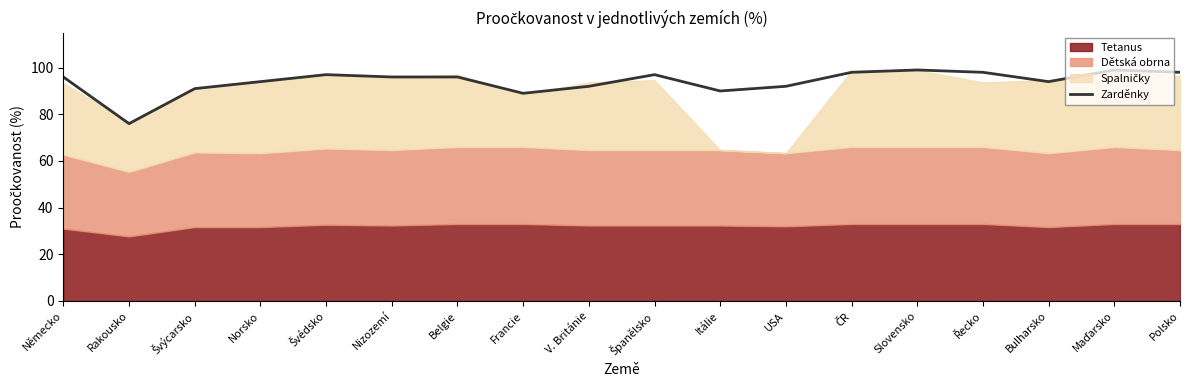

What is the lowest value of the Zarděnky series?

76